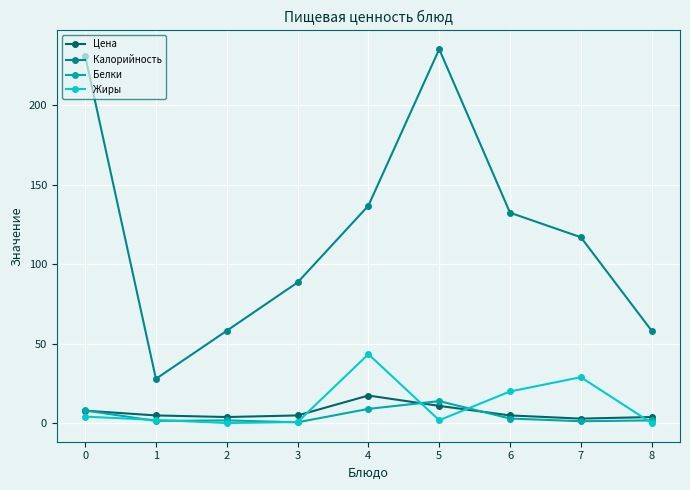

What is the total value across all series at 4?

206.8